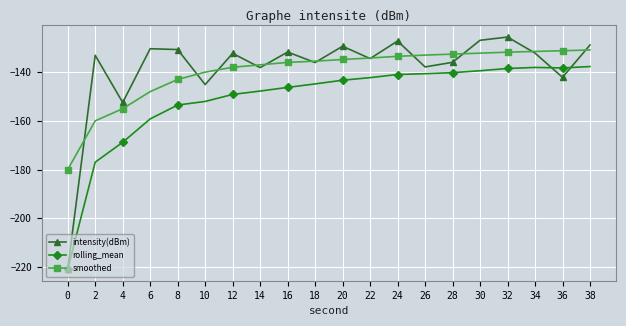

True or false: rolling_mean and smoothed cross at least once.

False